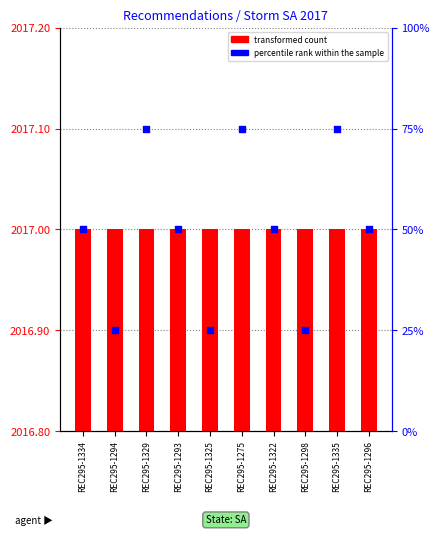

What is the total value across all series at REC295-1322?

2067